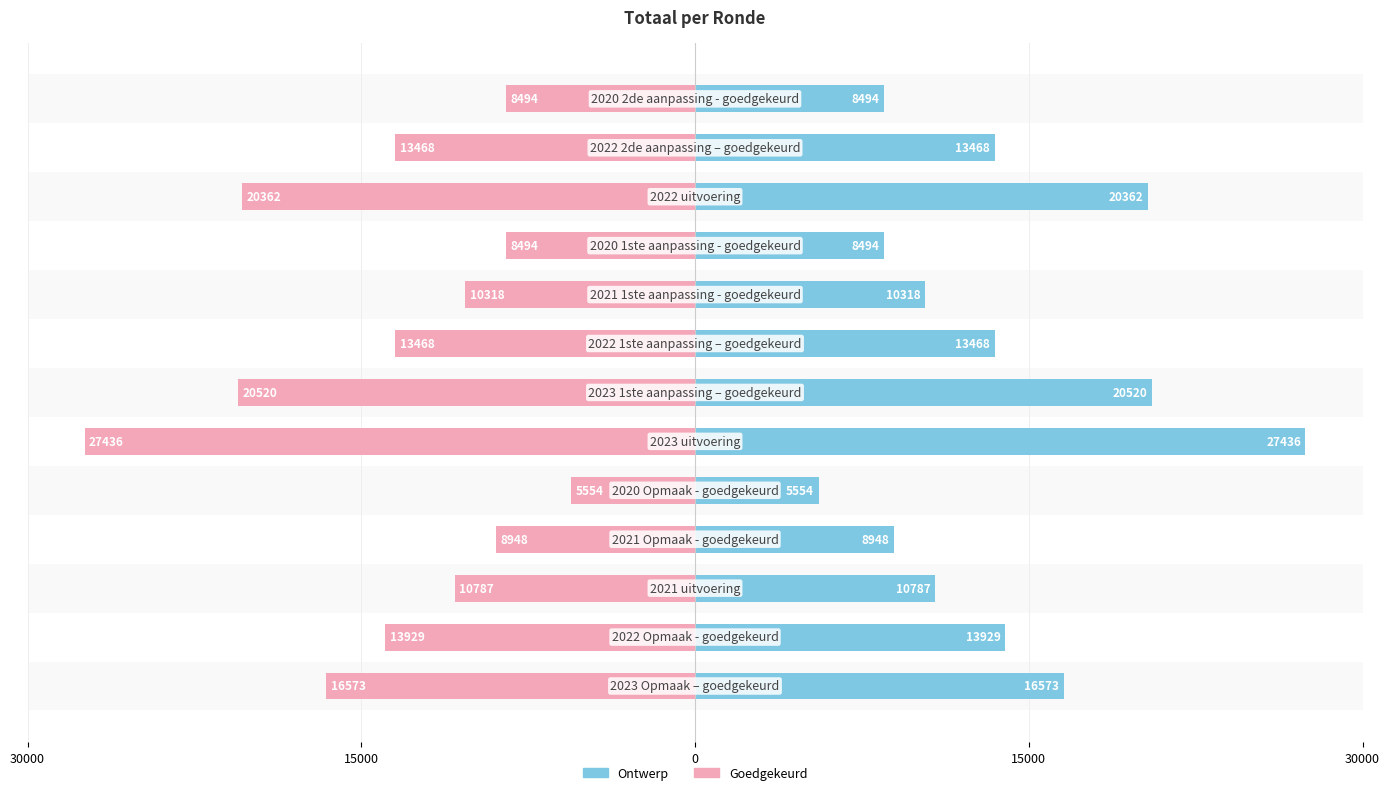

Rank the series by their maximum value, from lowest to highest.

Goedgekeurd, Ontwerp